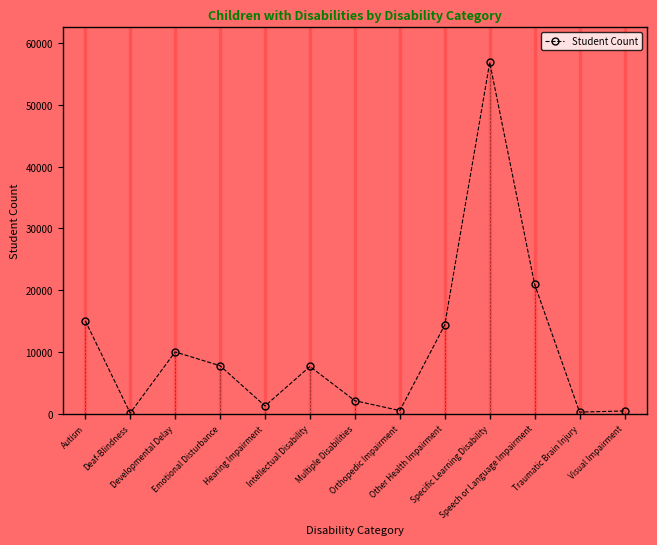

Where does the data first go above 7669?

Autism